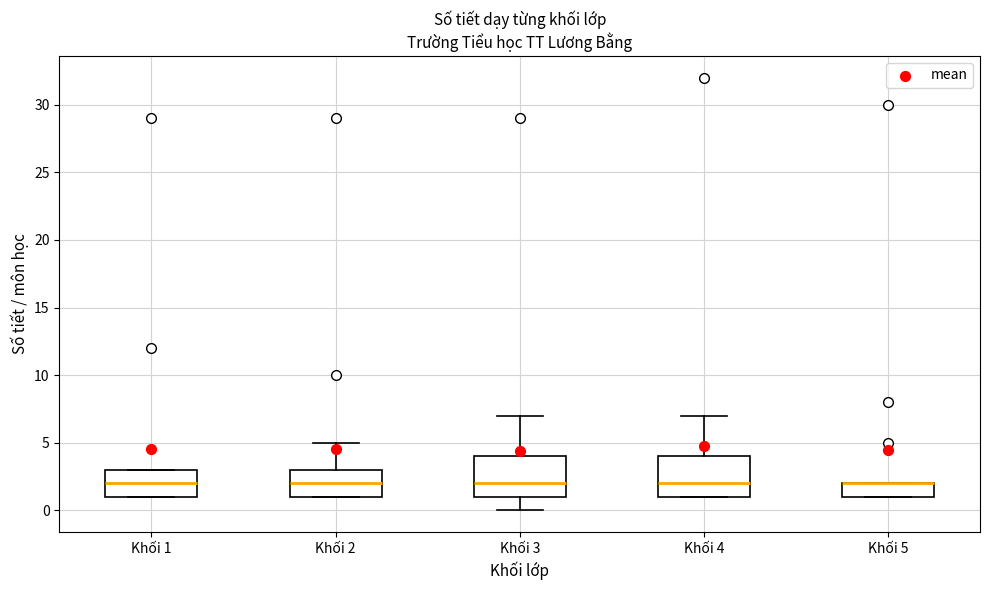

Reading left to right, transcribe this box plot: for each box, give where its median line is, the range the box spans, and where its two whiskers end, as read against the y-axis. The values are not printed on the chart, so give them approximately, as read against the axis.

Khối 1: median 2, box 1 to 3, whiskers 1 to 3
Khối 2: median 2, box 1 to 3, whiskers 1 to 5
Khối 3: median 2, box 1 to 4, whiskers 0 to 7
Khối 4: median 2, box 1 to 4, whiskers 1 to 7
Khối 5: median 2 (drawn on the box's upper edge), box 1 to 2, whiskers 1 to 2